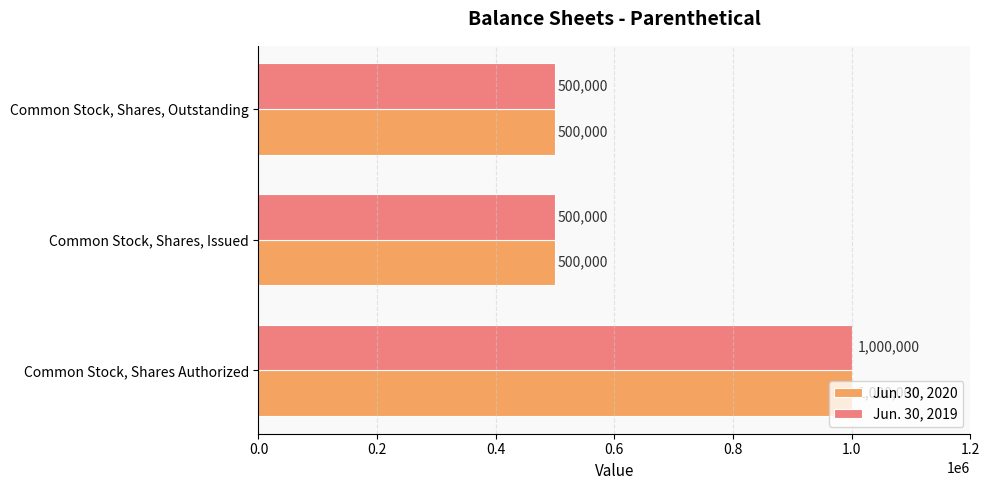

What is the highest value of the Jun. 30, 2020 series?

1000000